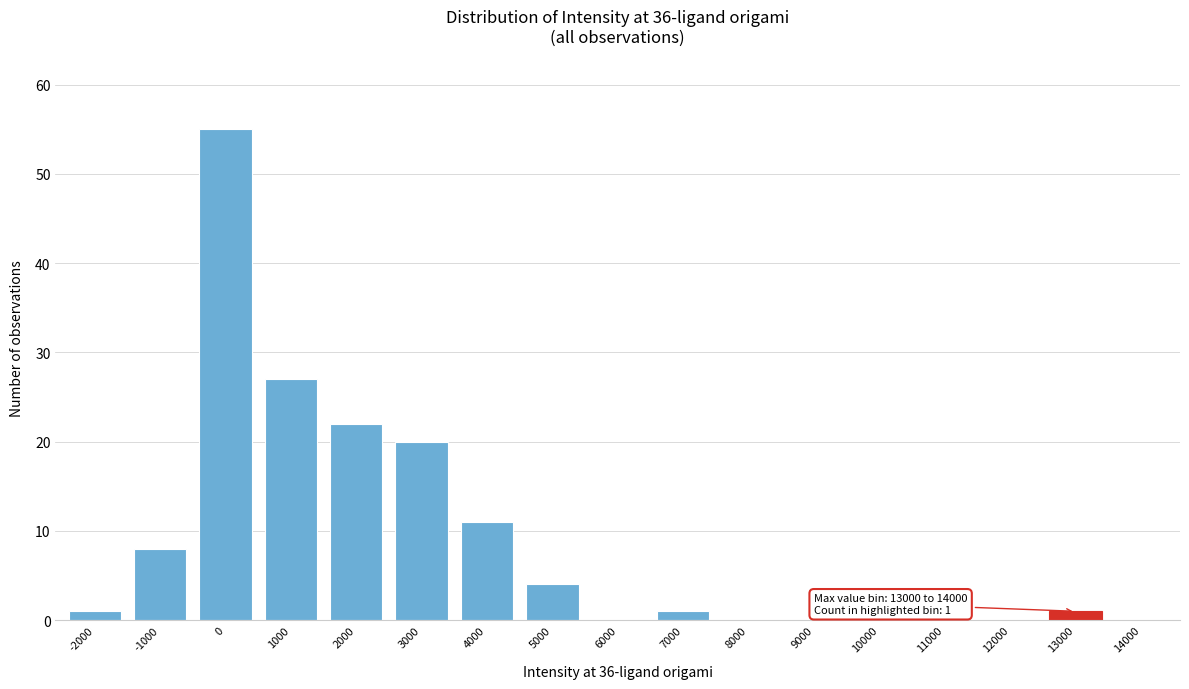

Reading right to left, extract all data points from this chart.

14000=0	13000=1	12000=0	11000=0	10000=0	9000=0	8000=0	7000=1	6000=0	5000=4	4000=11	3000=20	2000=22	1000=27	0=55	-1000=8	-2000=1